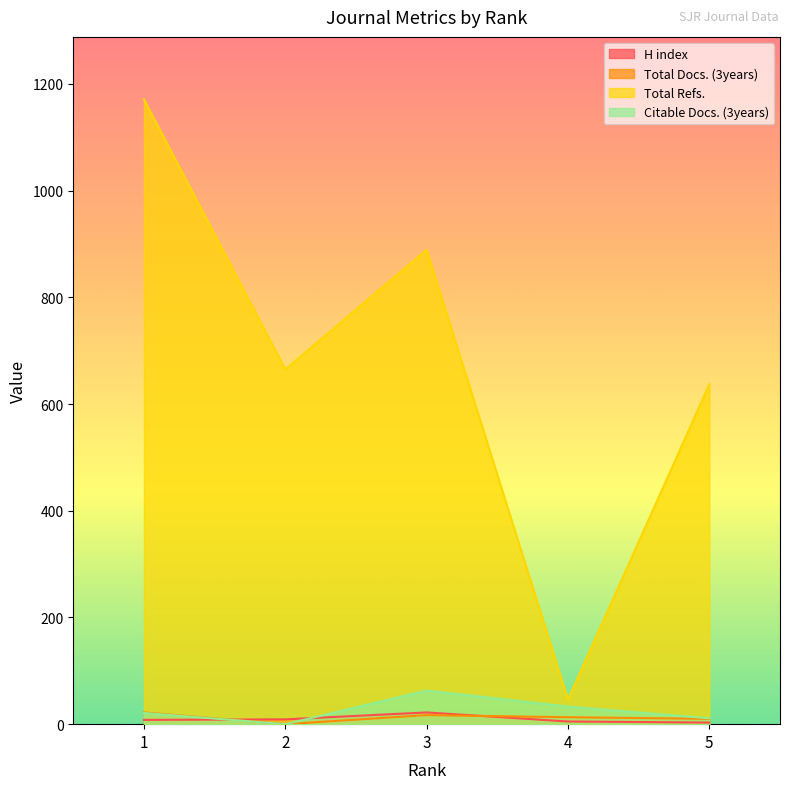

Is it true that H index equals 8 at 1?

True